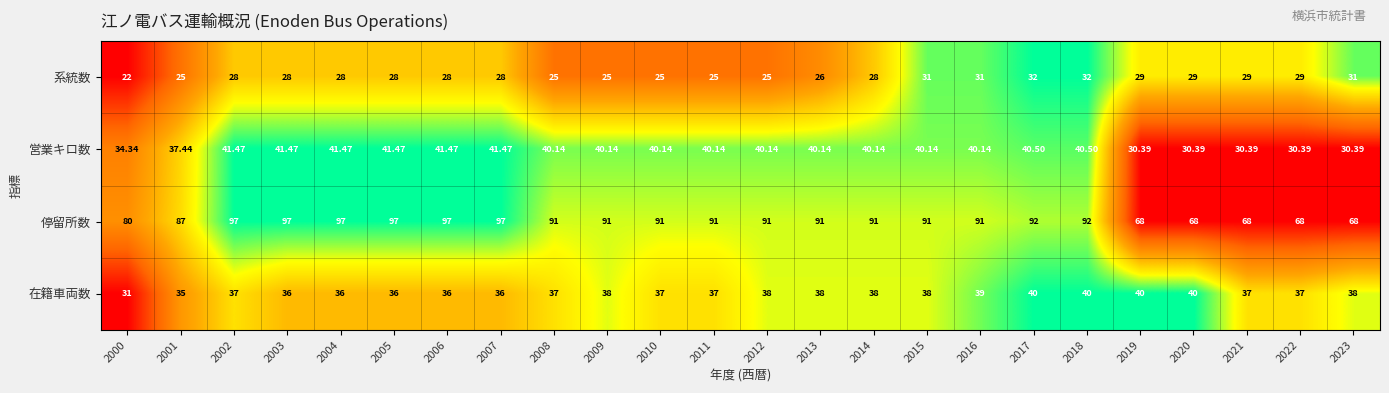

Which series changed the most between 2003 and 2020?

停留所数